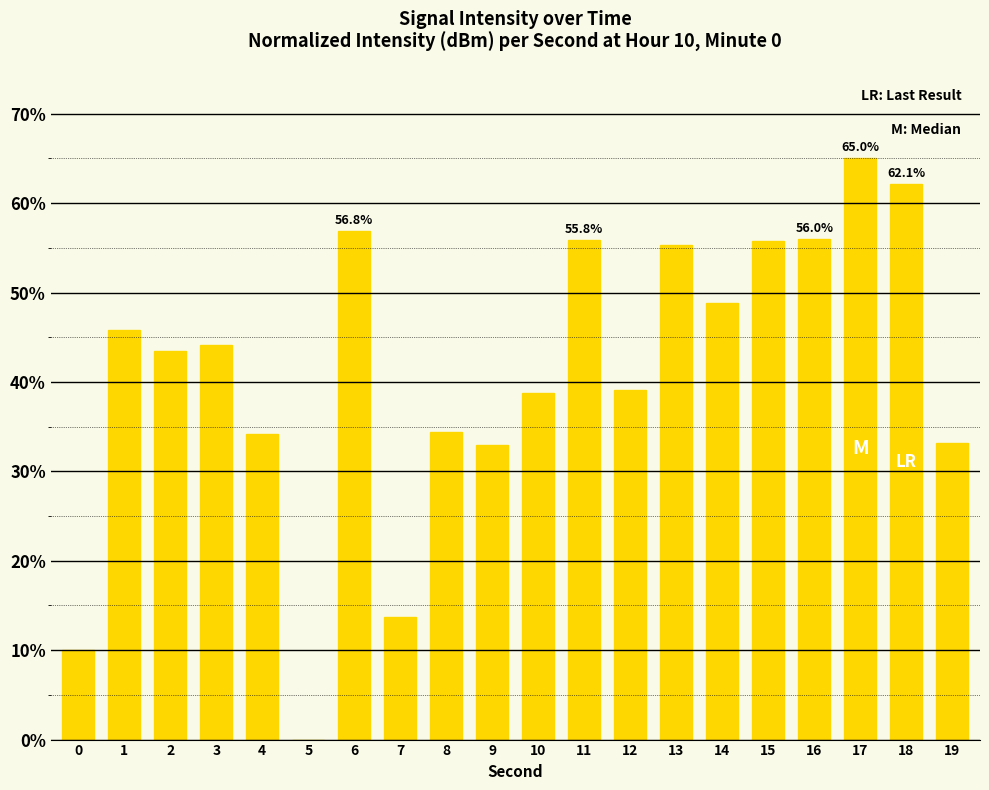

What is the ratio of the value at 12 to the value at 4?

1.1